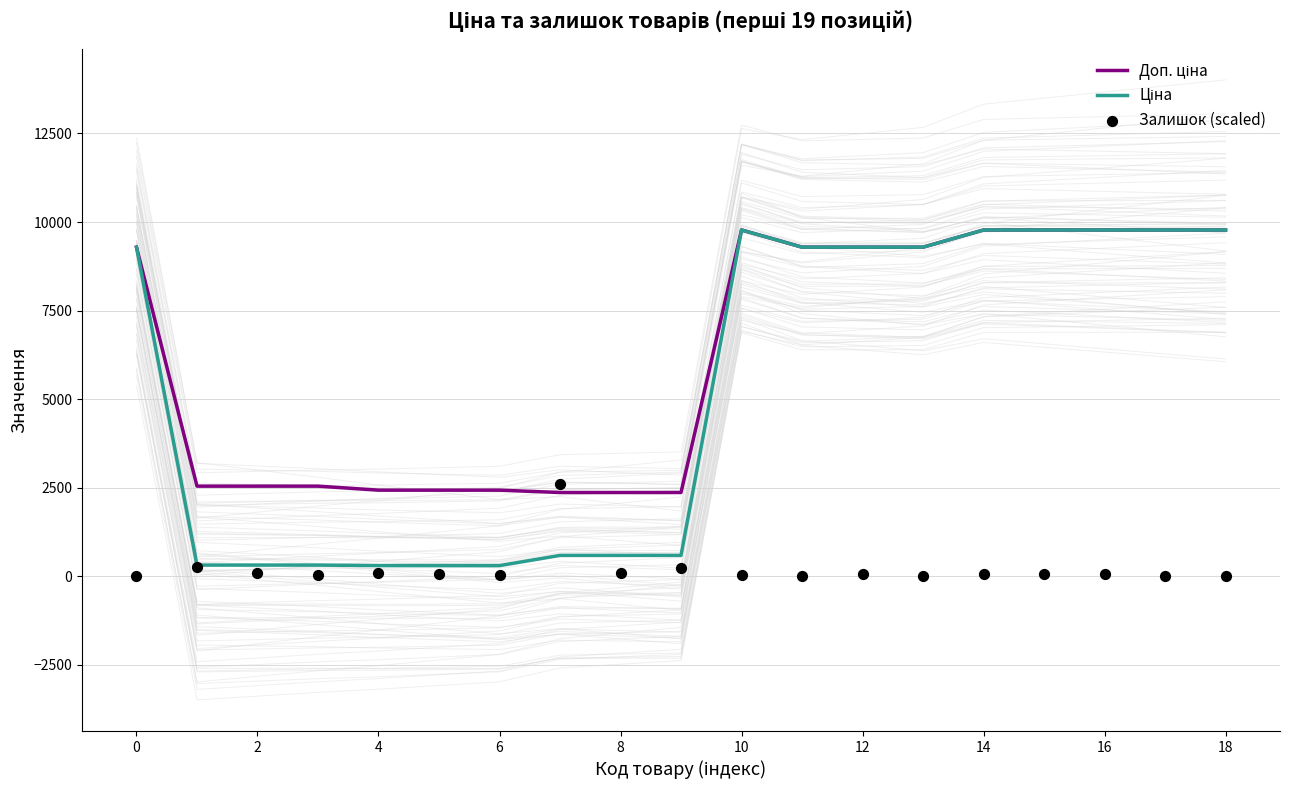

Which series has the largest total across all categories?

Доп. ціна